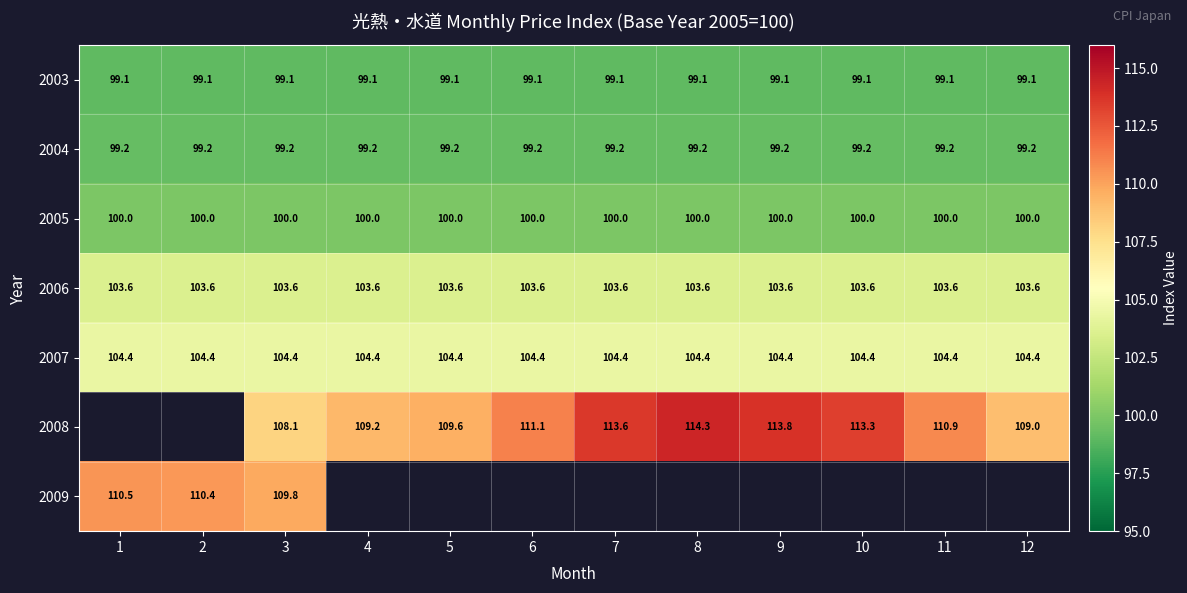

The 2005 series shows 28.3 at 11. True or false?

False